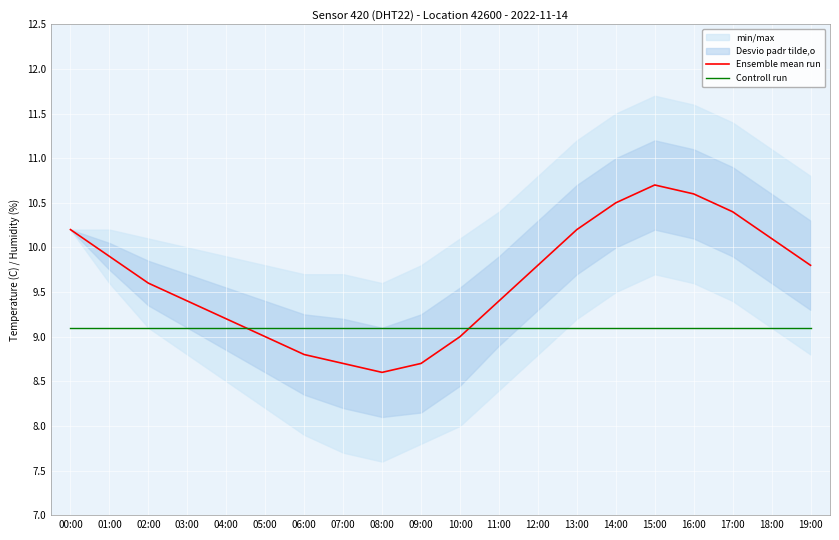

Which series ends up on top after the final intersection of Controll run and Ensemble mean run?

Ensemble mean run